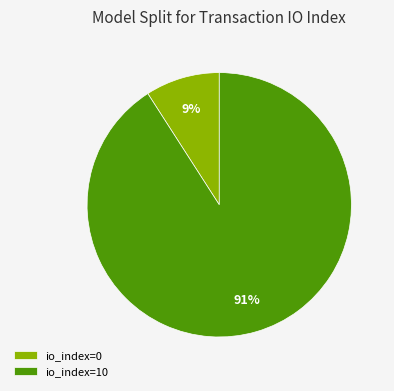

Which category accounts for the majority?

io_index=10